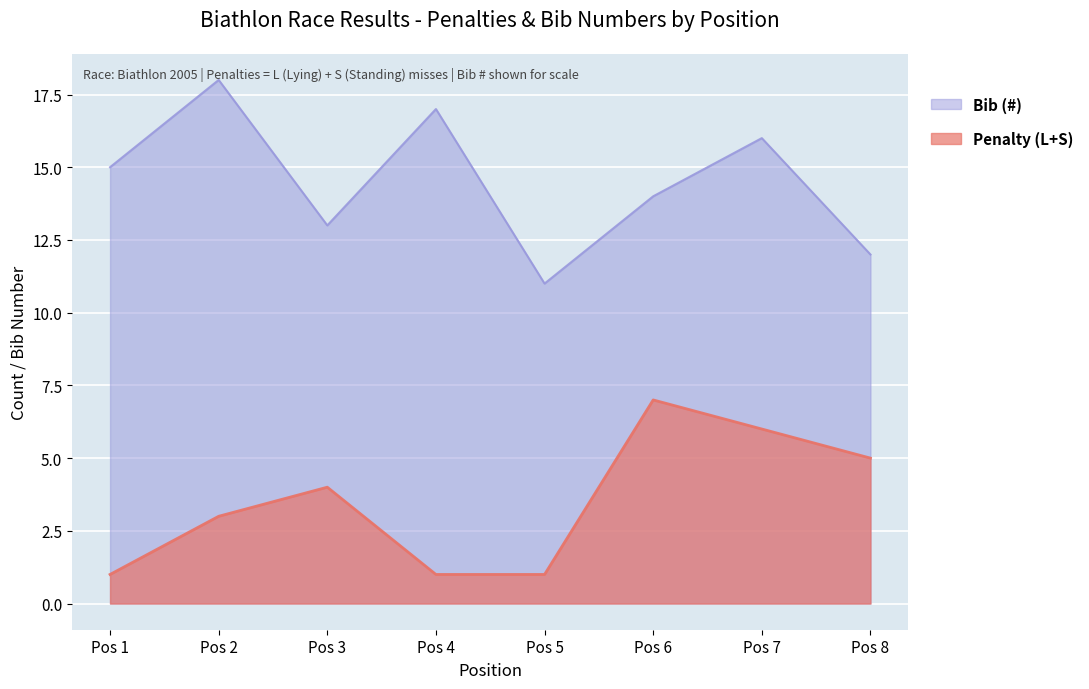

List the labels in order of Bib (#) value, largest first.

Pos 2, Pos 4, Pos 7, Pos 1, Pos 6, Pos 3, Pos 8, Pos 5